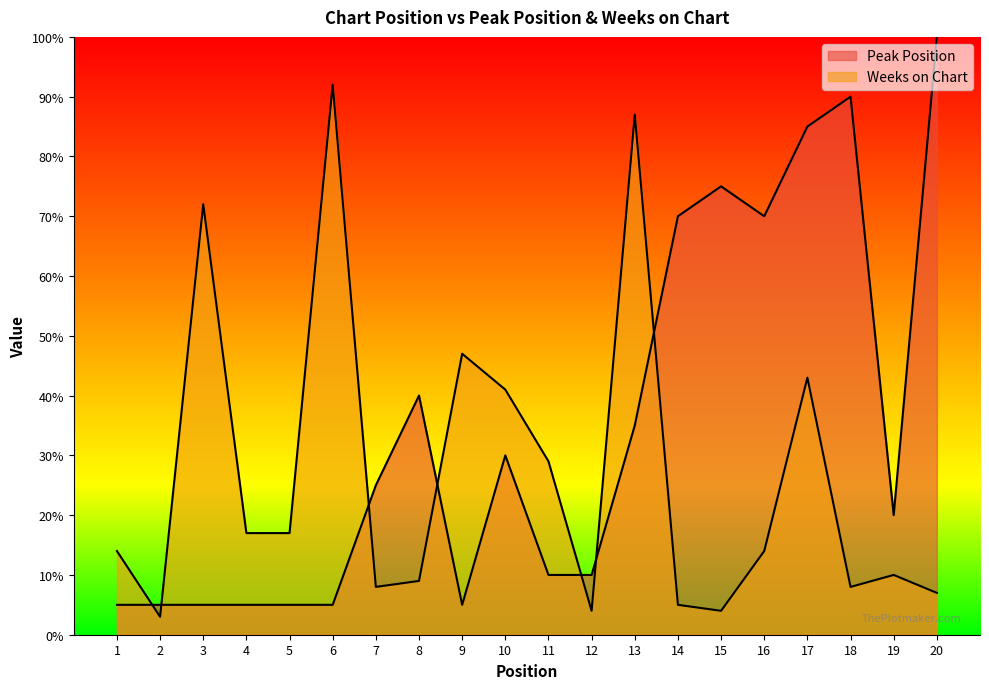

What are all the series names shown in the legend?

Peak Position, Weeks on Chart